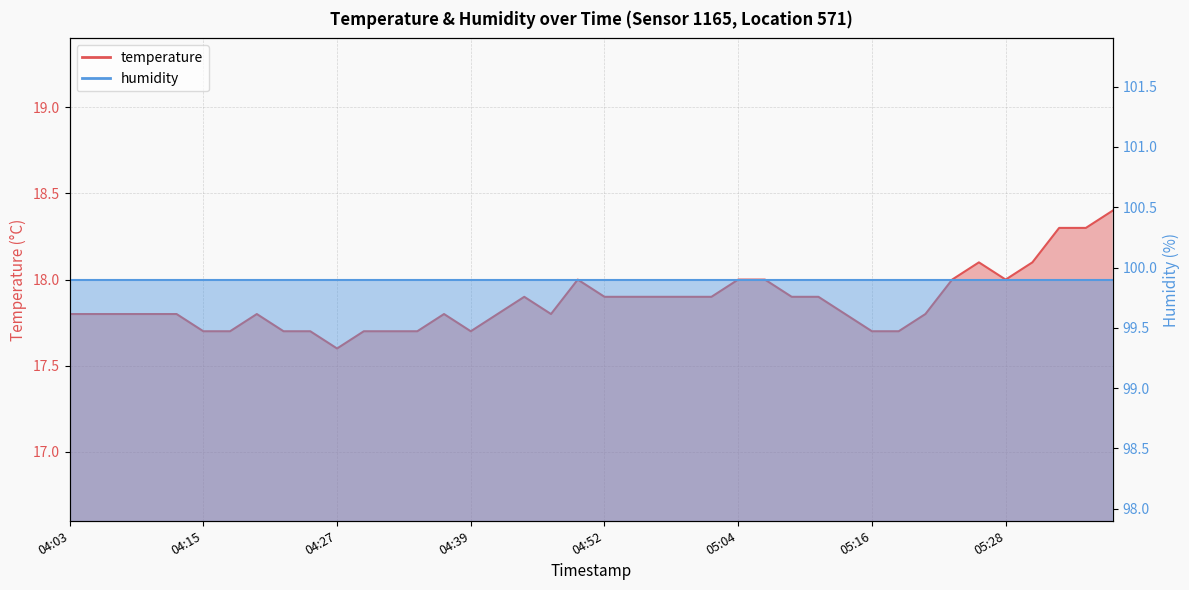

What is the minimum value shown in the chart?

17.6